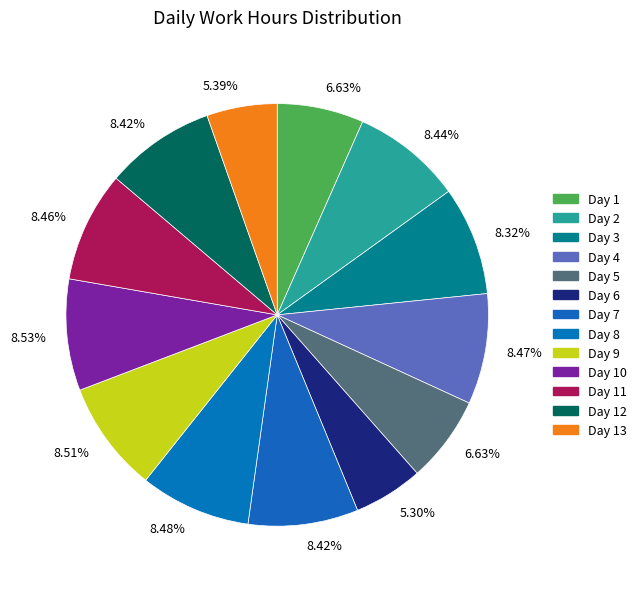

How many slices are in this pie chart?

13